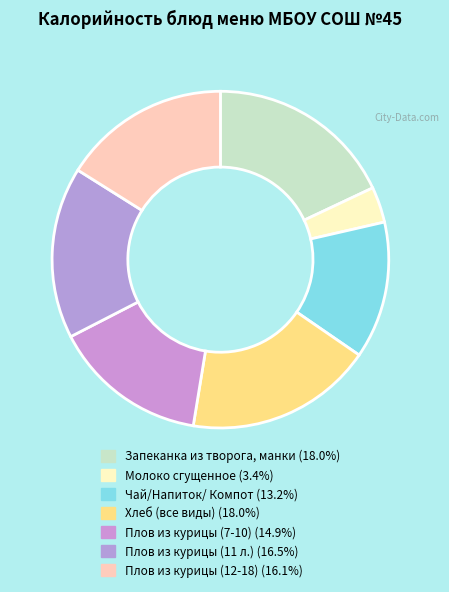

How many slices are in this pie chart?

7